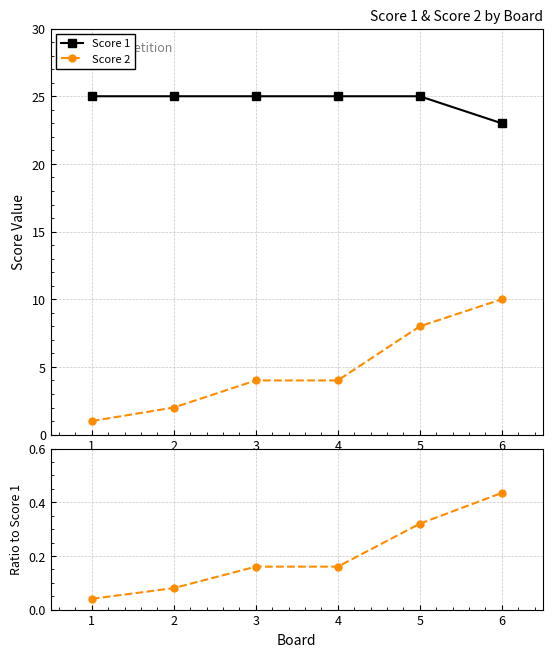

The value of Score 1 at 1 is 25. True or false?

True